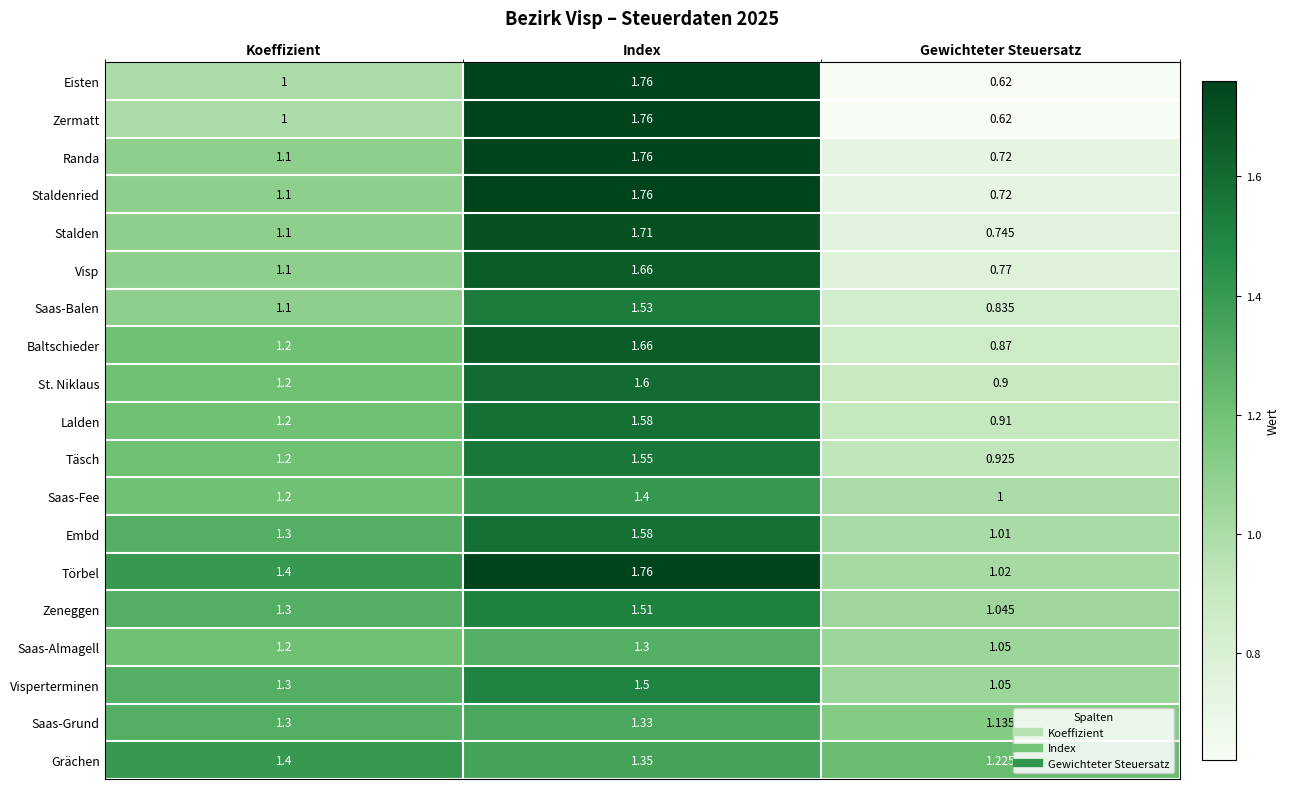

What is the difference between the highest and lowest values at Index?

0.5